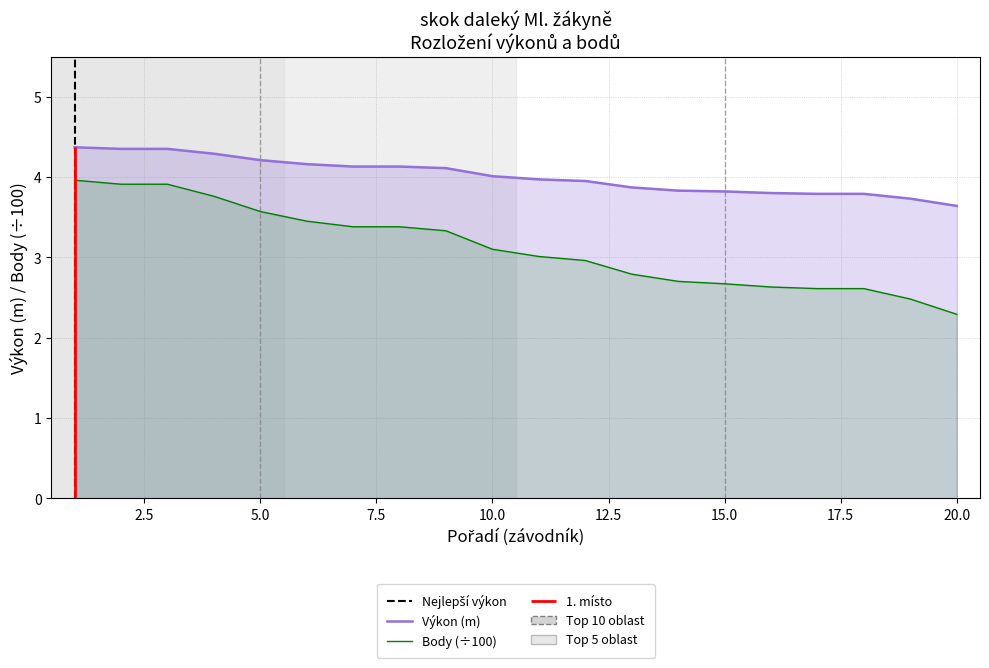

How many data points in Výkon are above 4?

10